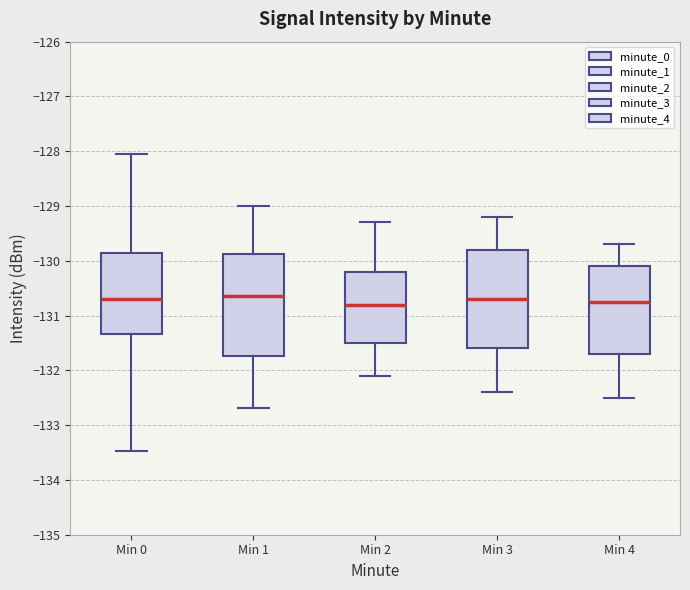

Reading left to right, read every box against the y-axis: the position of its median line, the range the box covers, and the ends of its whiskers. The values are not printed on the chart, so give them approximately, as read against the axis.

Min 0: median -130.7, box -131.3 to -129.9, whiskers -133.5 to -128.1
Min 1: median -130.6, box -131.7 to -129.9, whiskers -132.7 to -129.0
Min 2: median -130.8, box -131.5 to -130.2, whiskers -132.1 to -129.3
Min 3: median -130.7, box -131.6 to -129.8, whiskers -132.4 to -129.2
Min 4: median -130.7, box -131.7 to -130.1, whiskers -132.5 to -129.7